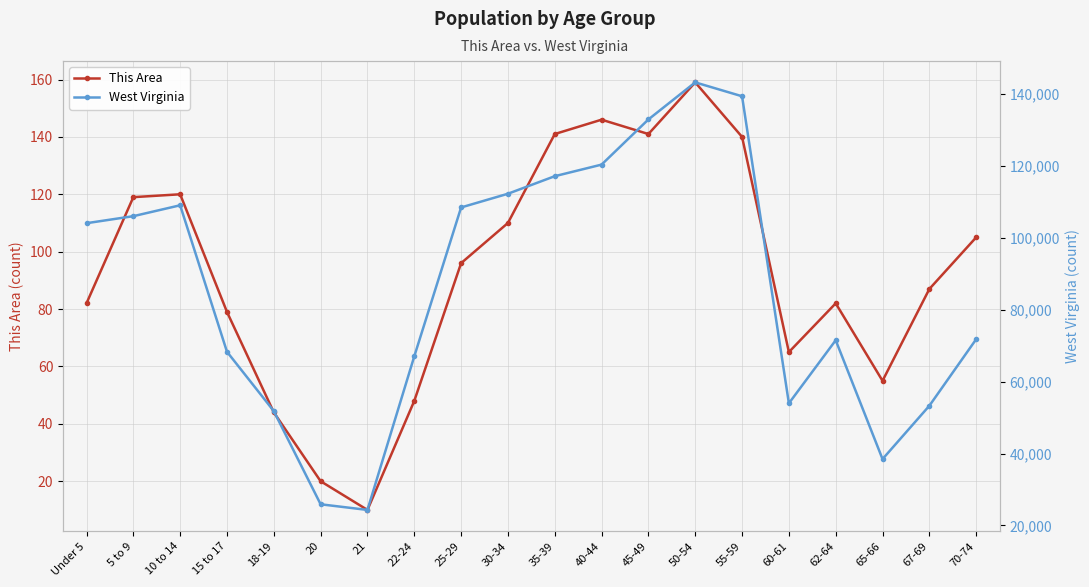

What is the difference between the maximum and minimum values in the West Virginia series?

118927